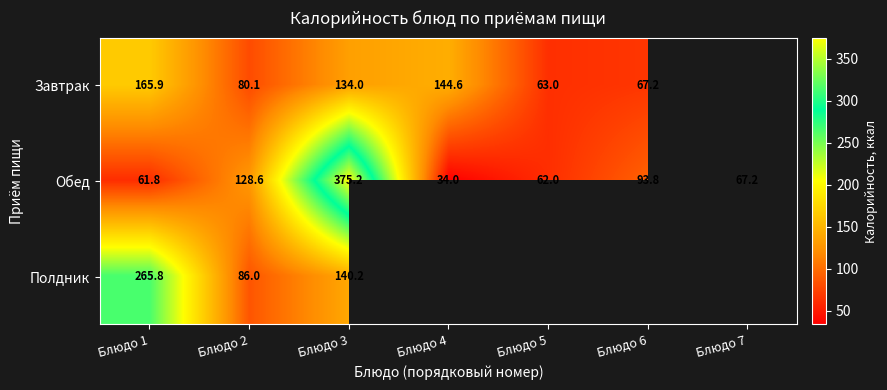

Rank the series at Блюдо 1 from highest to lowest value.

Полдник, Завтрак, Обед